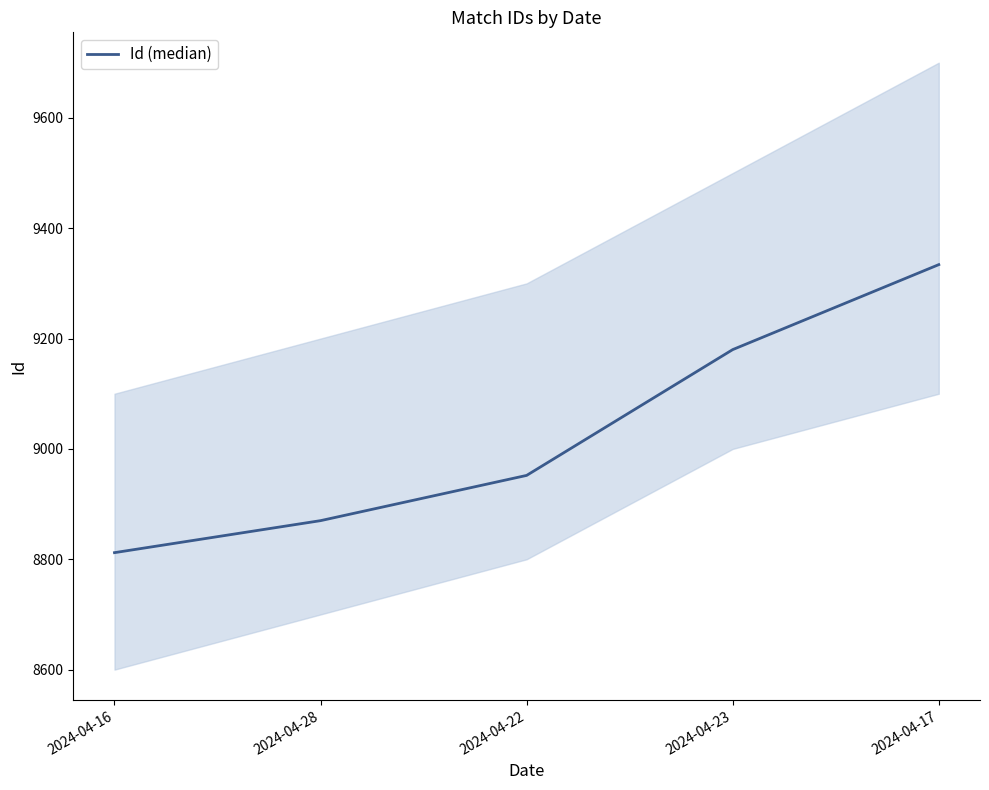

How many lines are shown in the chart?

1